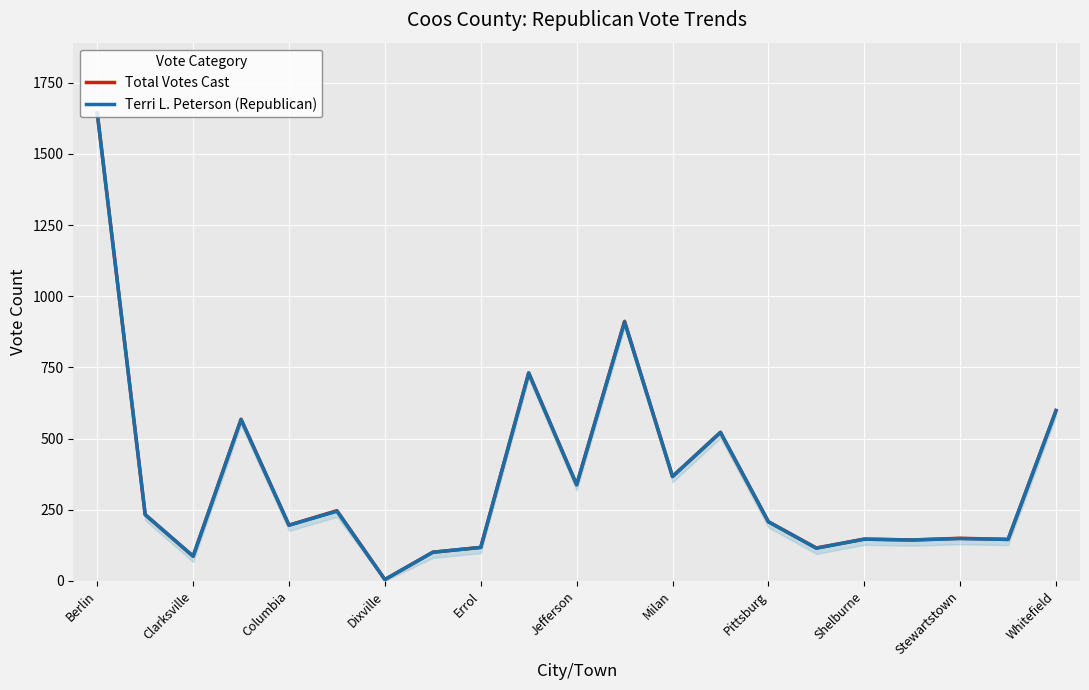

True or false: Terri L. Peterson (Republican) and Total Votes Cast intersect in this chart.

False